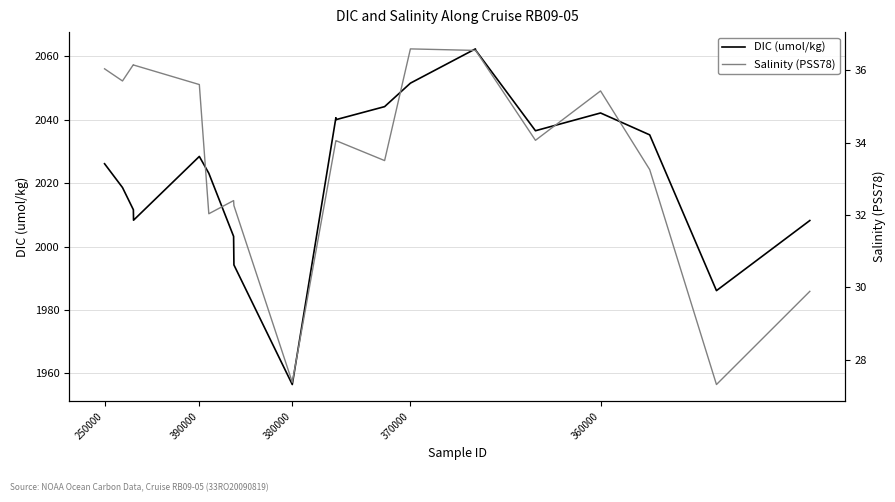

True or false: DIC (umol/kg) and Salinity (PSS78) intersect in this chart.

False